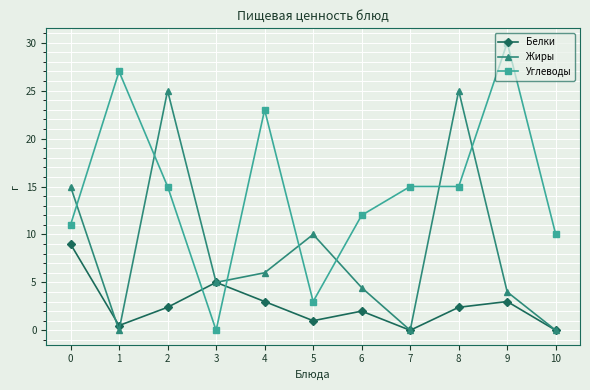

How many series are shown in this chart?

3